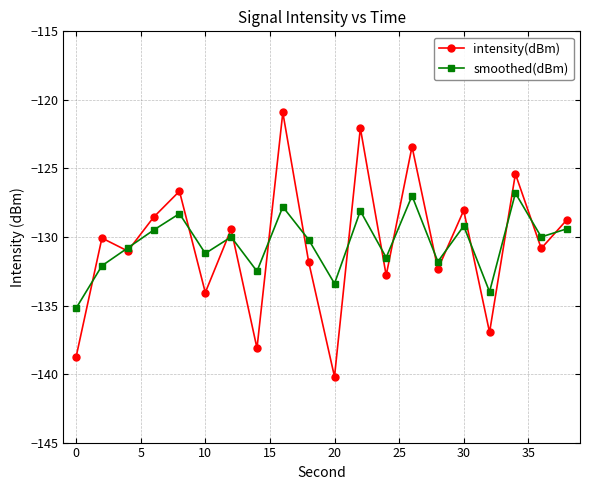

What is the average value of the smoothed(dBm) series?

-130.4